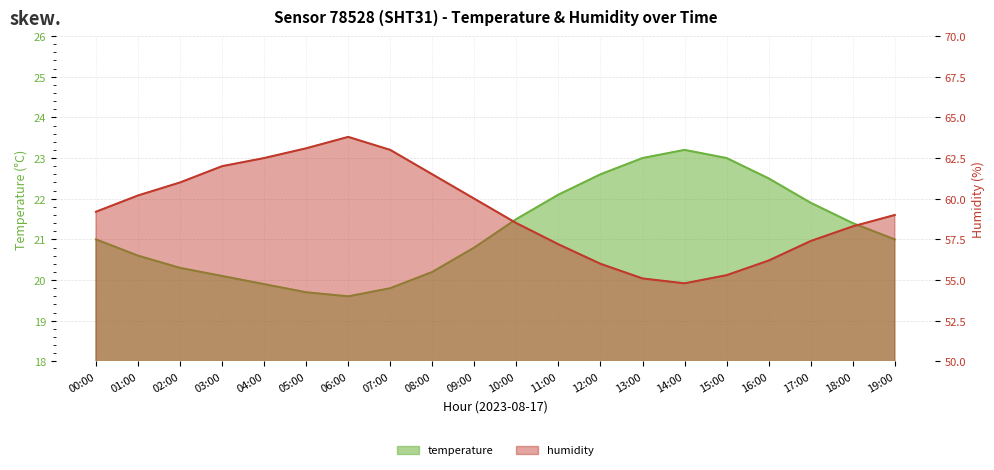

Which has a higher value, 15:00 or 07:00?

15:00